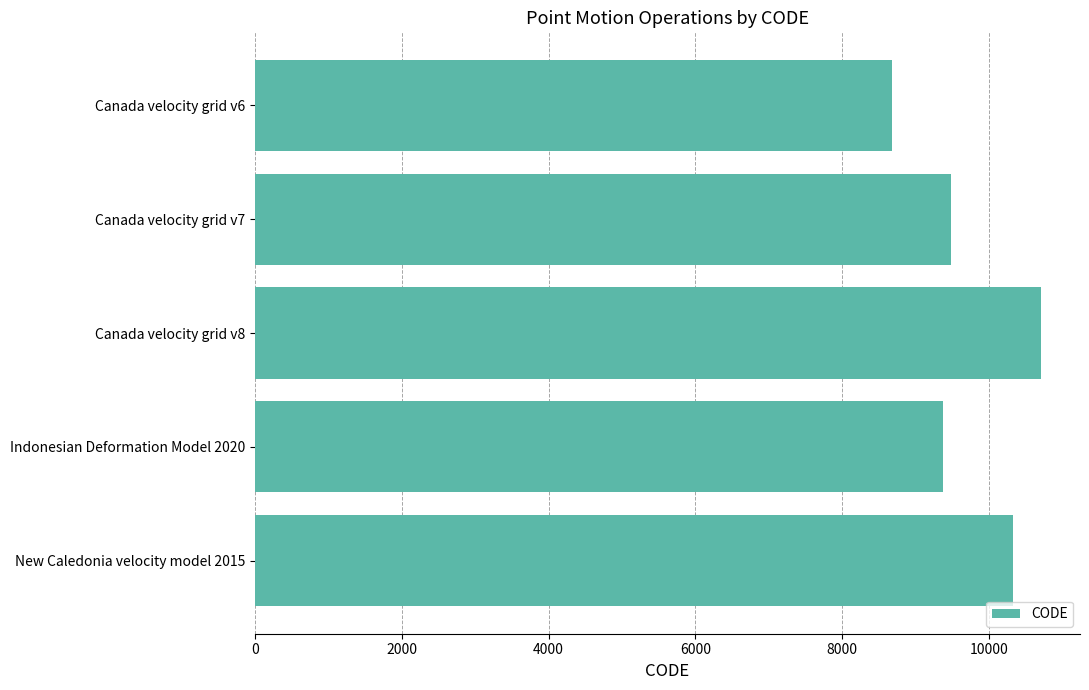

Does the chart contain any negative values?

No